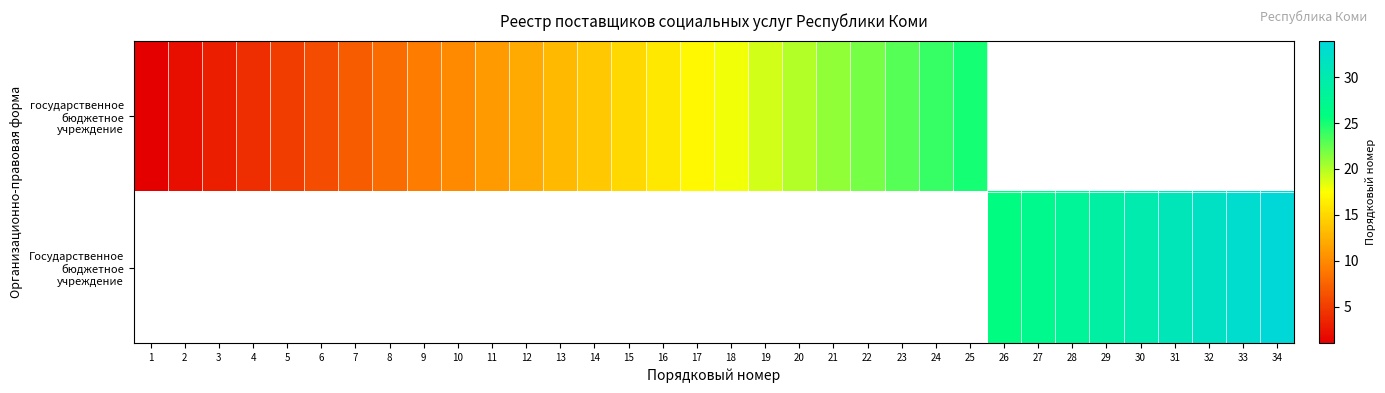

Which series has the largest range (max minus min)?

государственное бюджетное учреждение